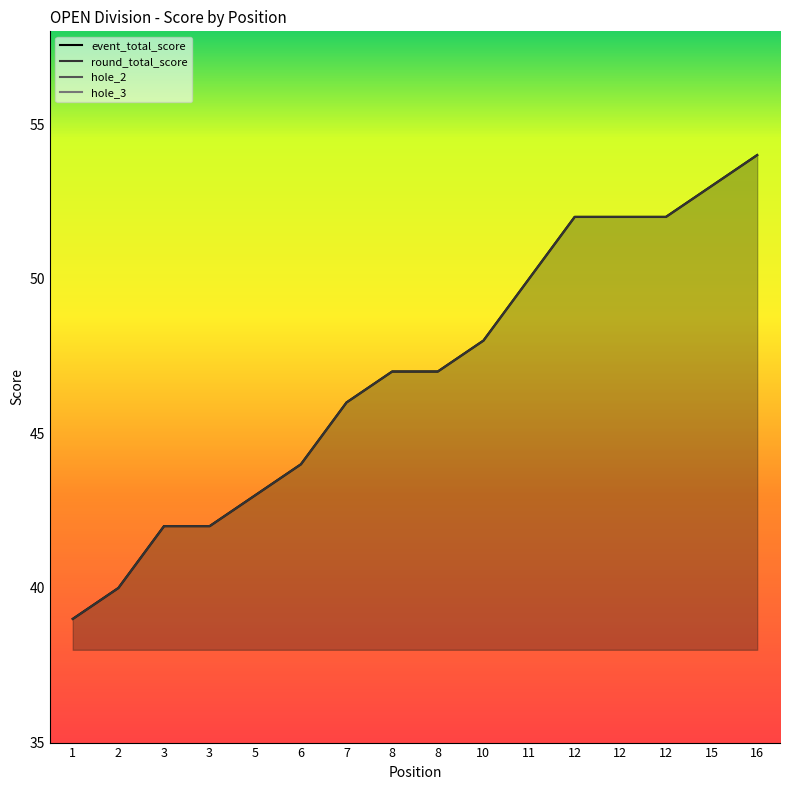

How many distinct data groups are displayed?

4